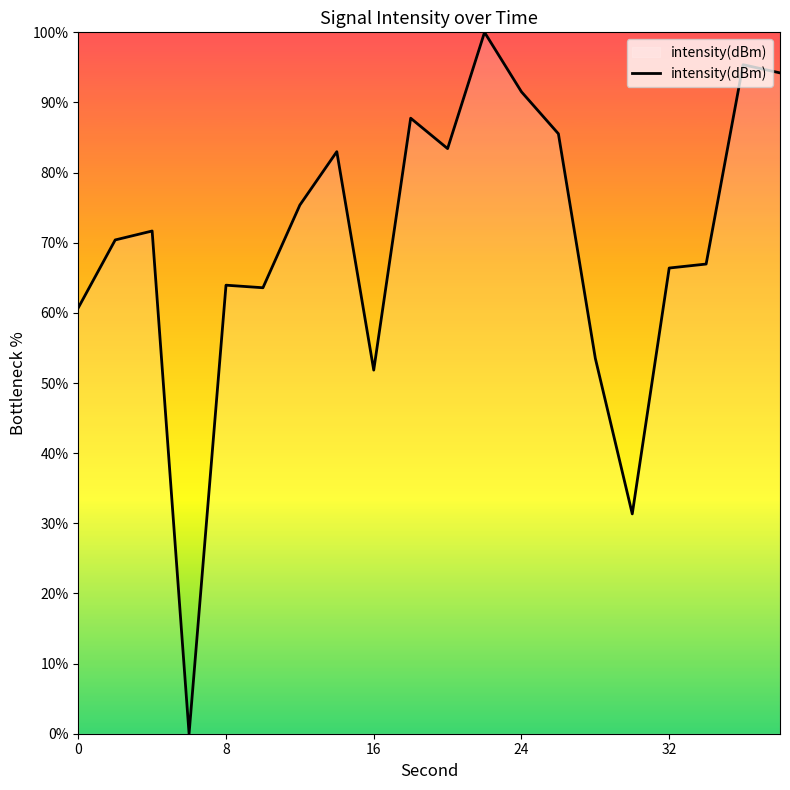

What is the greatest value displayed?

100.0